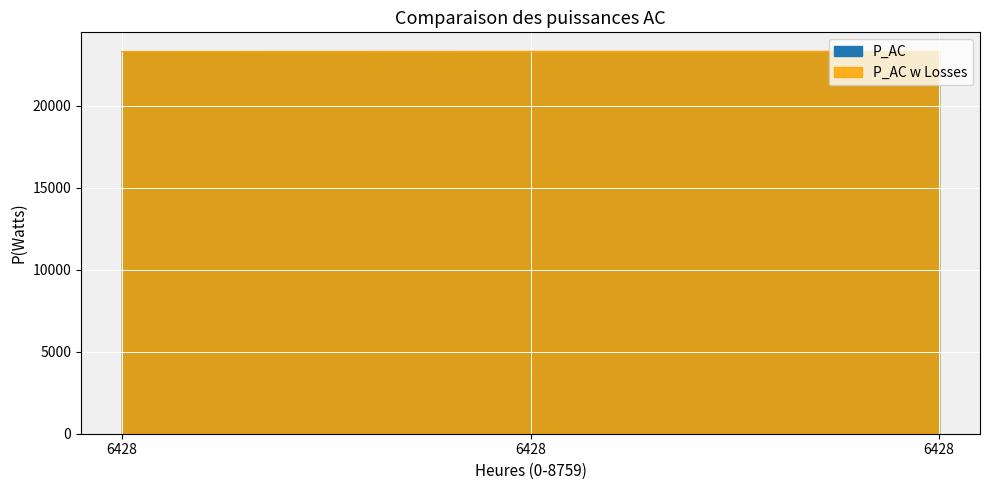

What is the sum of all P_AC w Losses values?

69945